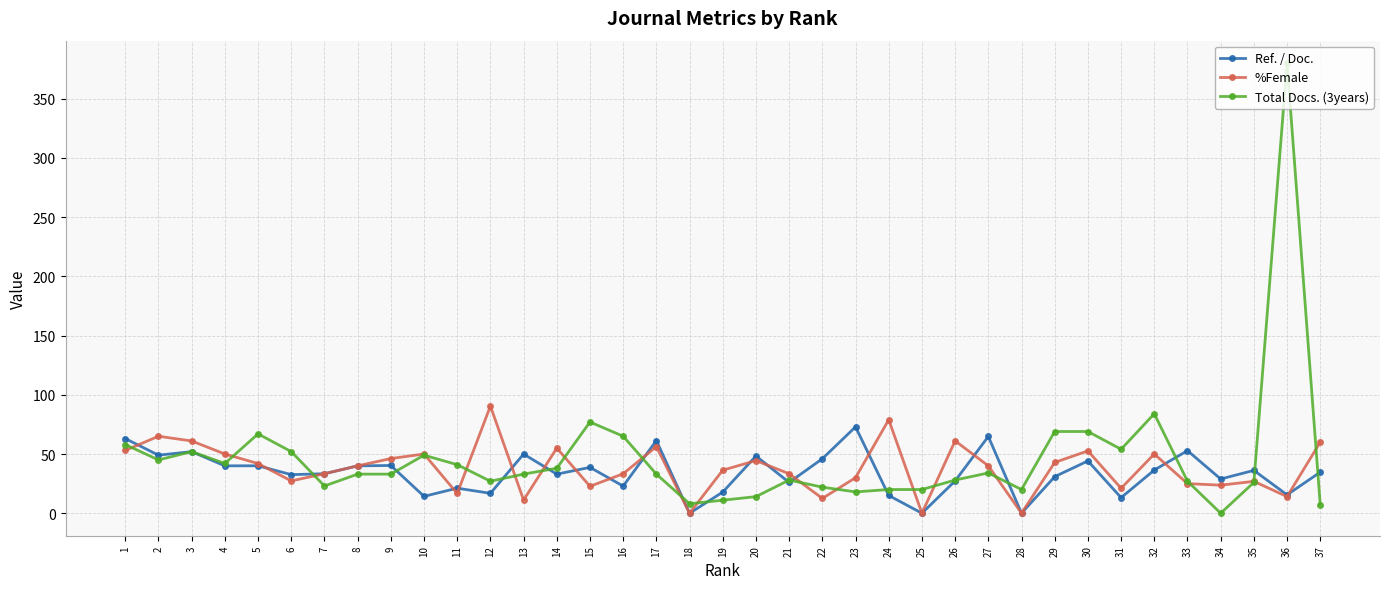

What is the spread (max minus min) of values at 27?

30.8